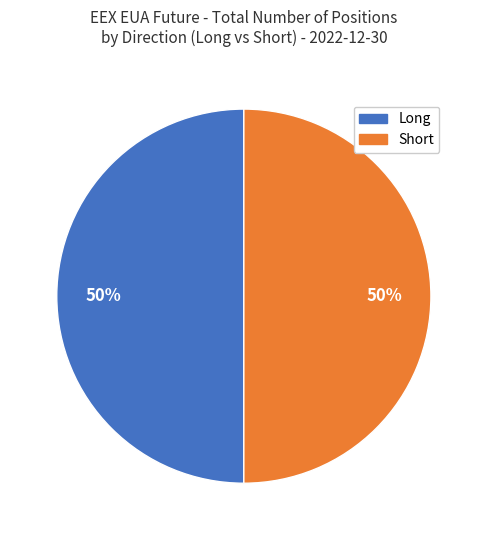

How many slices are in this pie chart?

2